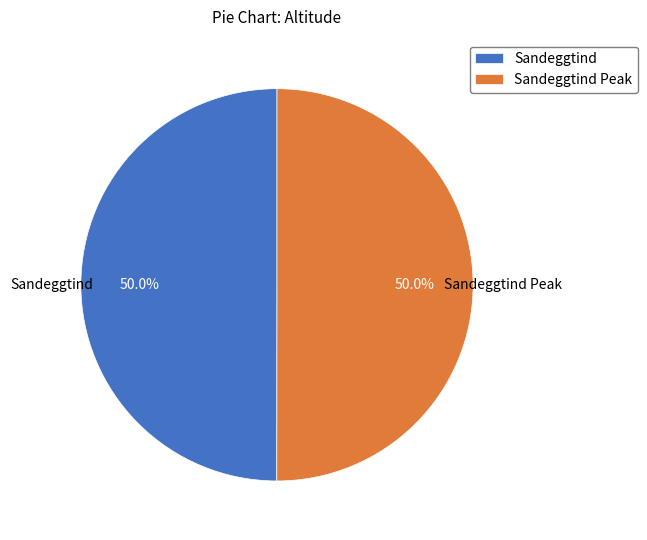

Approximately how many times larger is the value at Sandeggtind compared to Sandeggtind Peak?

1.0